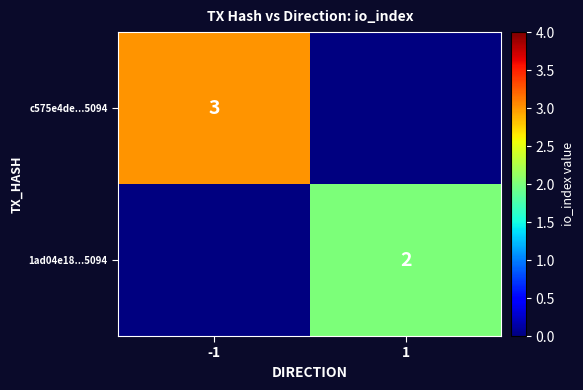

How many series are shown in this chart?

2